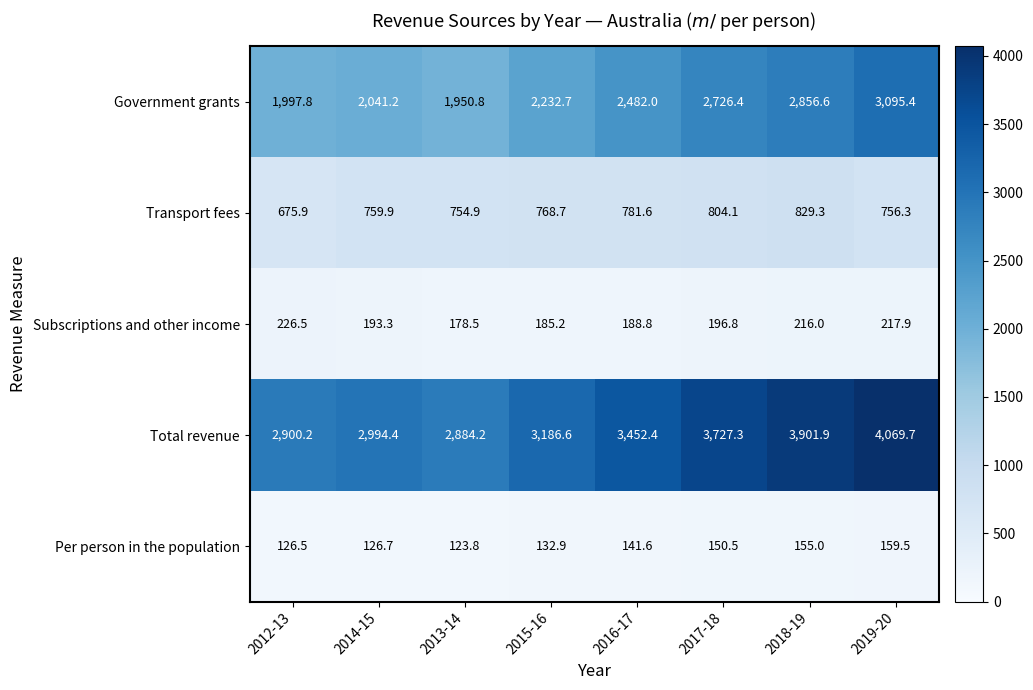

What is the sum of all Government grants values?

19382.9